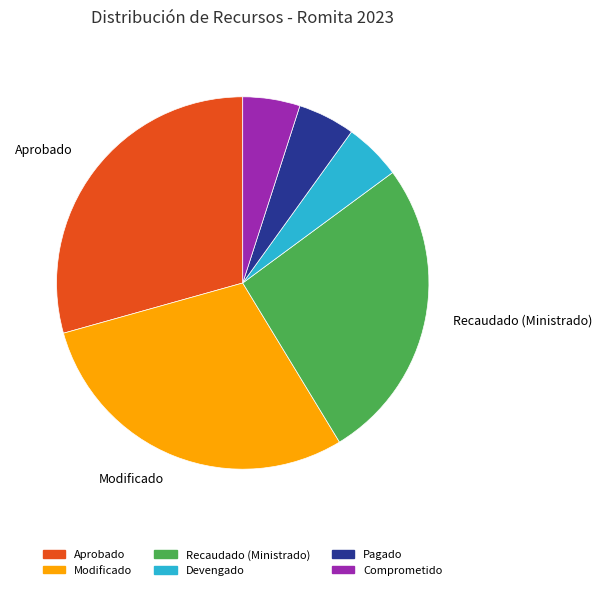

How many slices are in this pie chart?

6